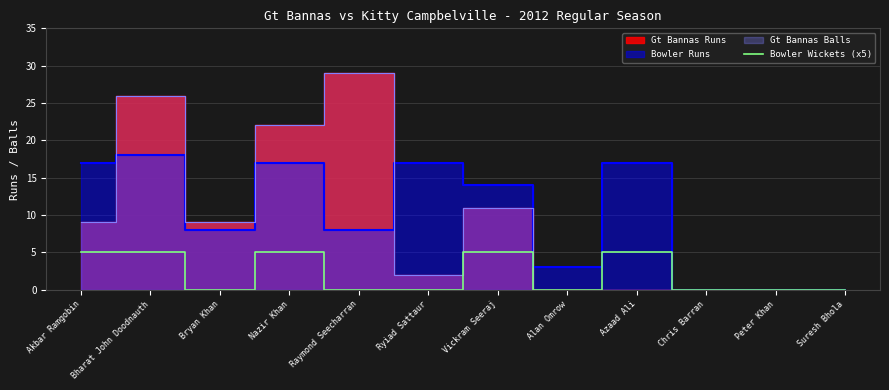

Is it true that Bowler Wickets (x5) equals 2 at Suresh Bhola?

False